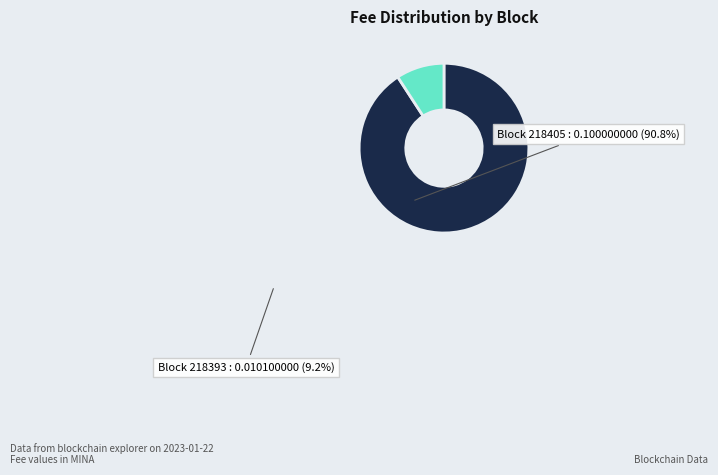

Is there any slice that represents more than half of the pie?

Yes